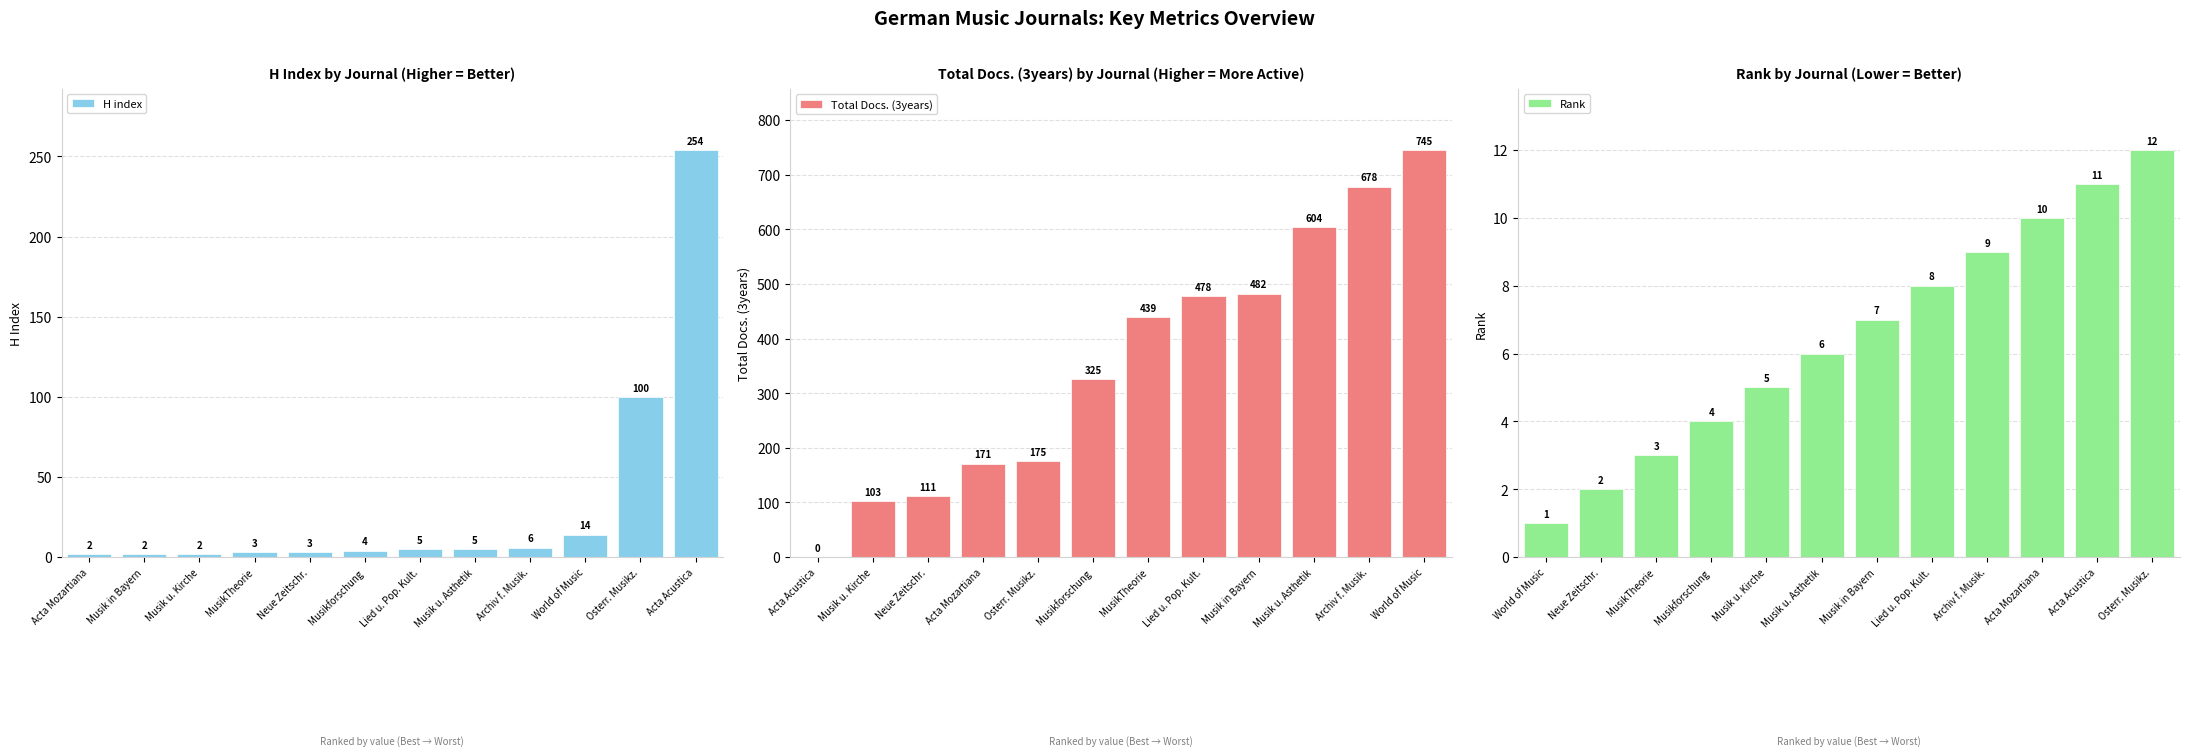

List the labels in order of Rank value, smallest first.

World of Music, Neue Zeitschr., MusikTheorie, Musikforschung, Musik u. Kirche, Musik u. Asthetik, Musik in Bayern, Lied u. Pop. Kult., Archiv f. Musik., Acta Mozartiana, Acta Acustica, Osterr. Musikz.